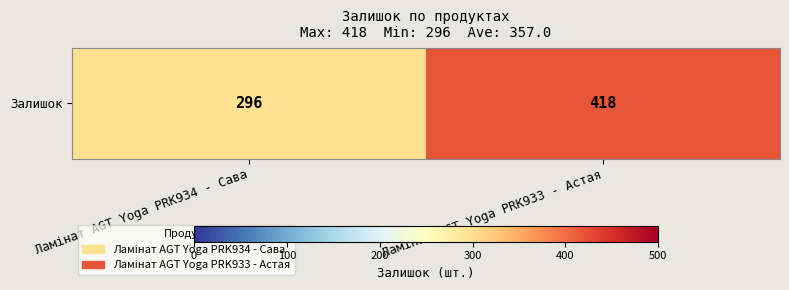

Reading left to right, extract all data points from this chart.

Ламінат AGT Yoga PRK934 - Сава=296	Ламінат AGT Yoga PRK933 - Астая=418